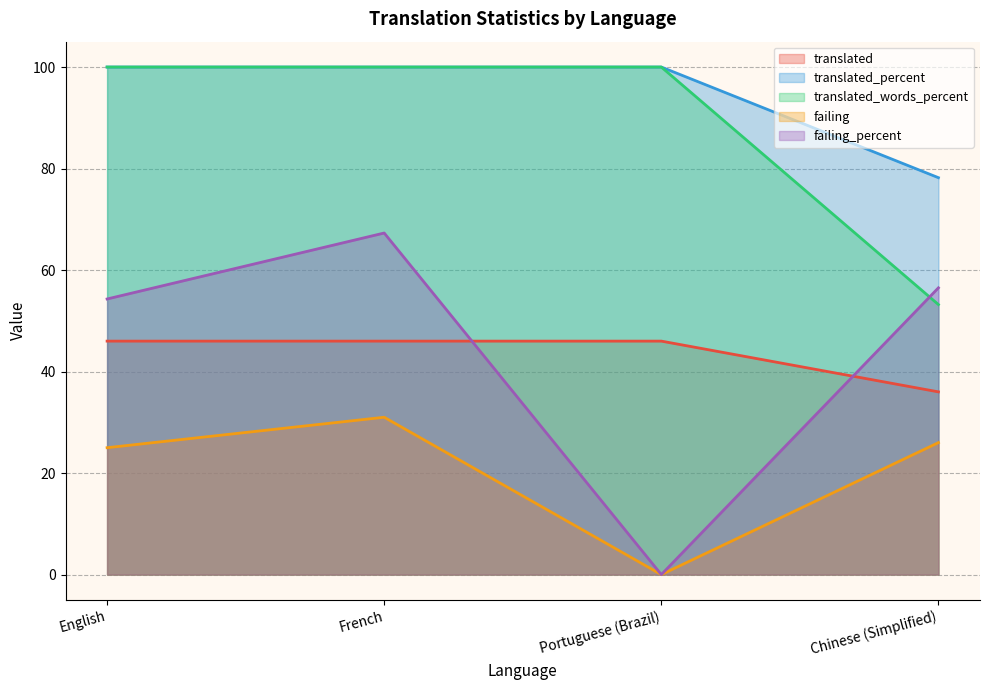

What is the lowest value of the translated_percent series?

78.2